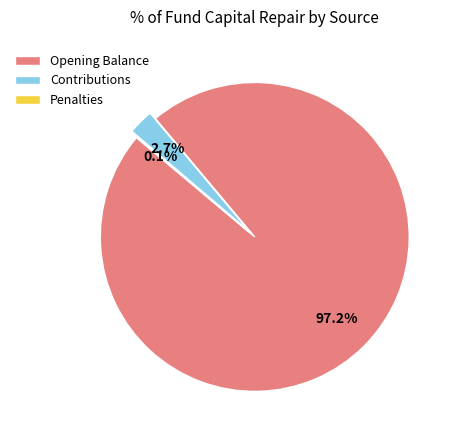

Which slice represents more than half of the pie?

Opening Balance